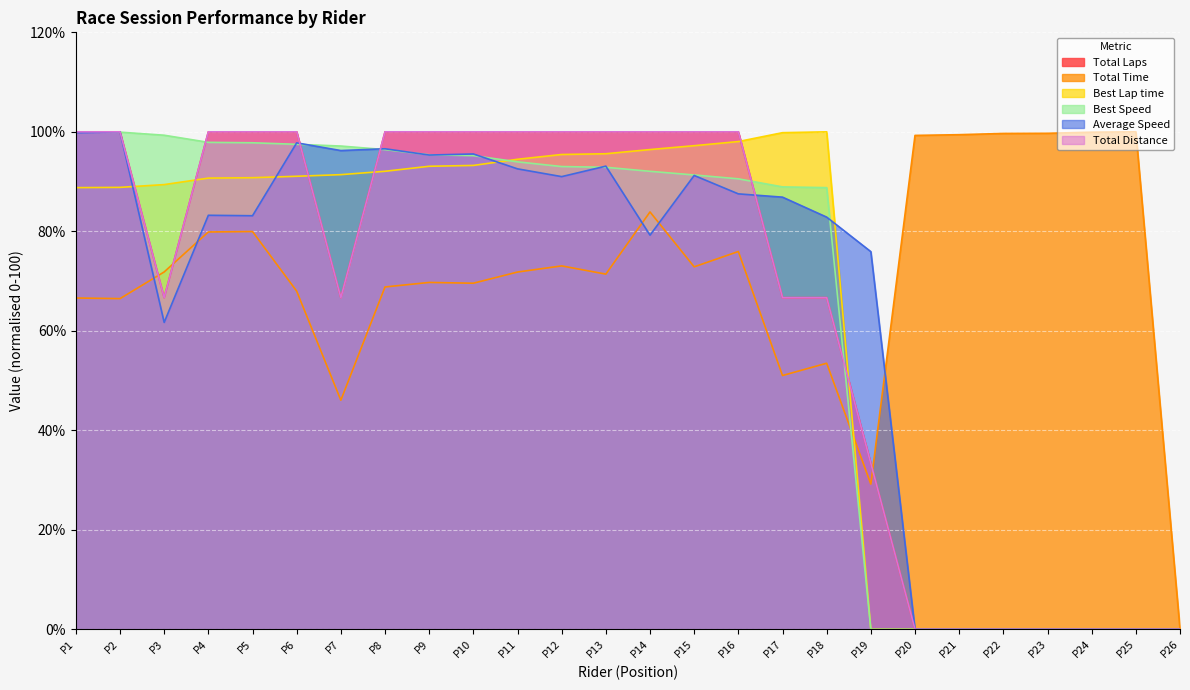

At how many categories does at least one series exceed 43?

25